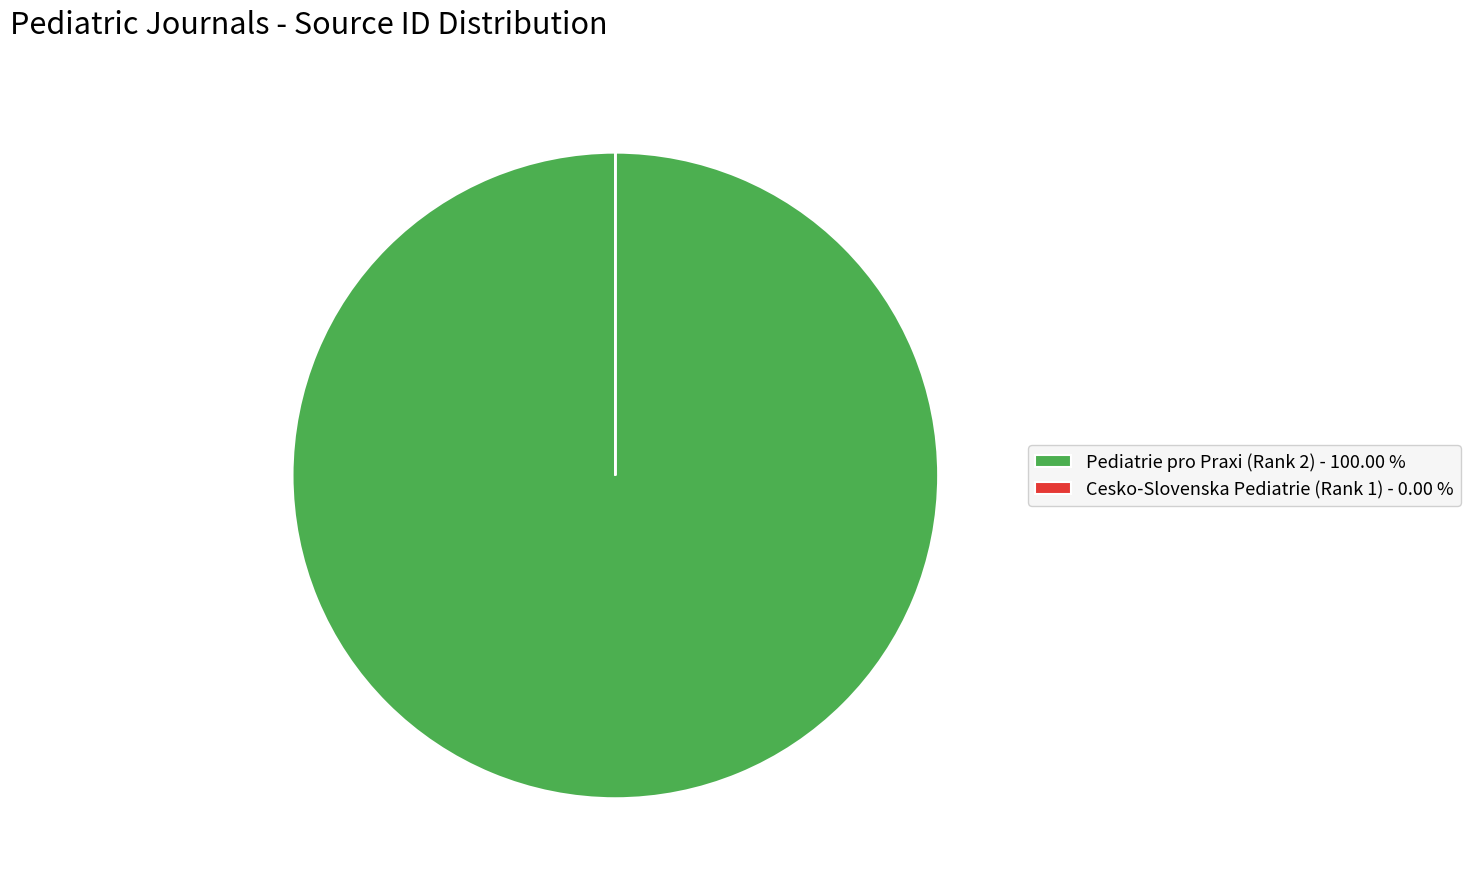

Is there any slice that represents more than half of the pie?

Yes